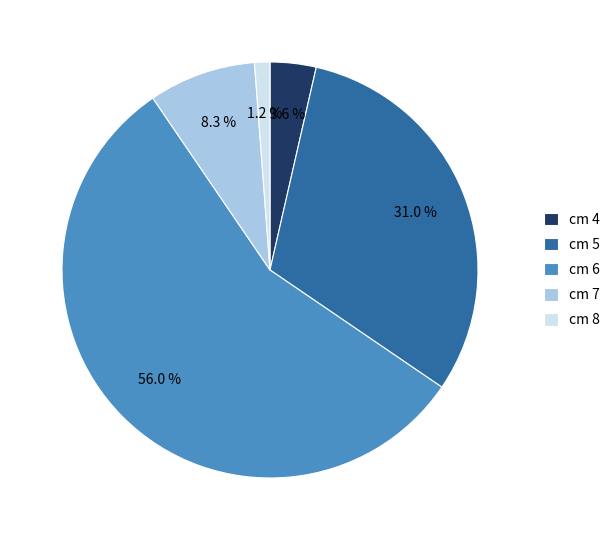

To the nearest percent, what is the difference between the largest and smallest slice percentages?

55%